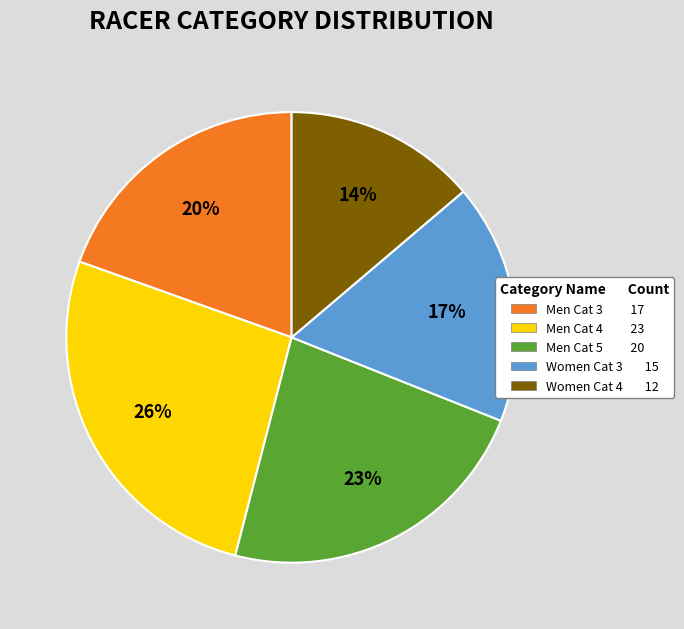

To the nearest percent, what is the average slice percentage?

20%